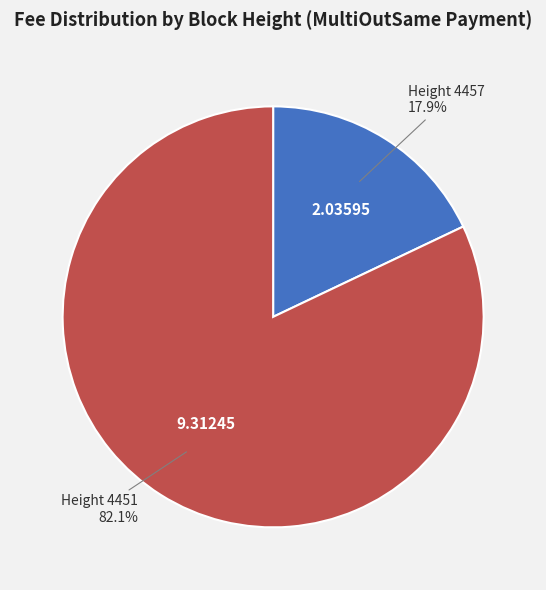

Rank the categories by value from lowest to highest.

Height 4457, Height 4451